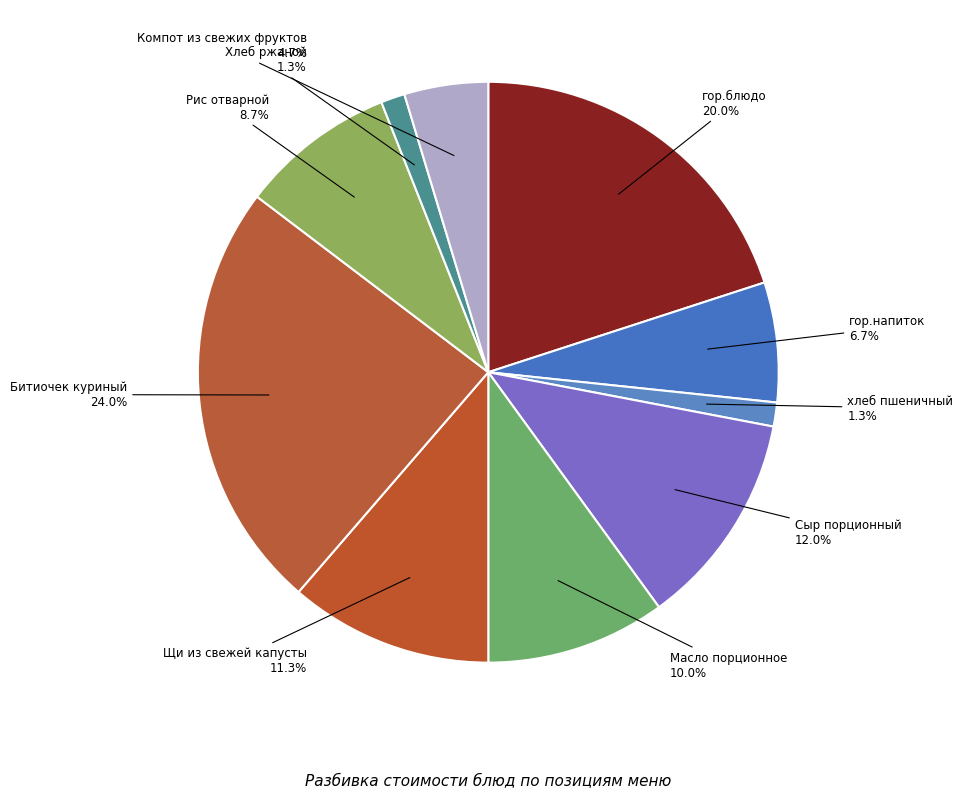

To the nearest percent, what percentage of the pie is Битиочек куриный?

24%